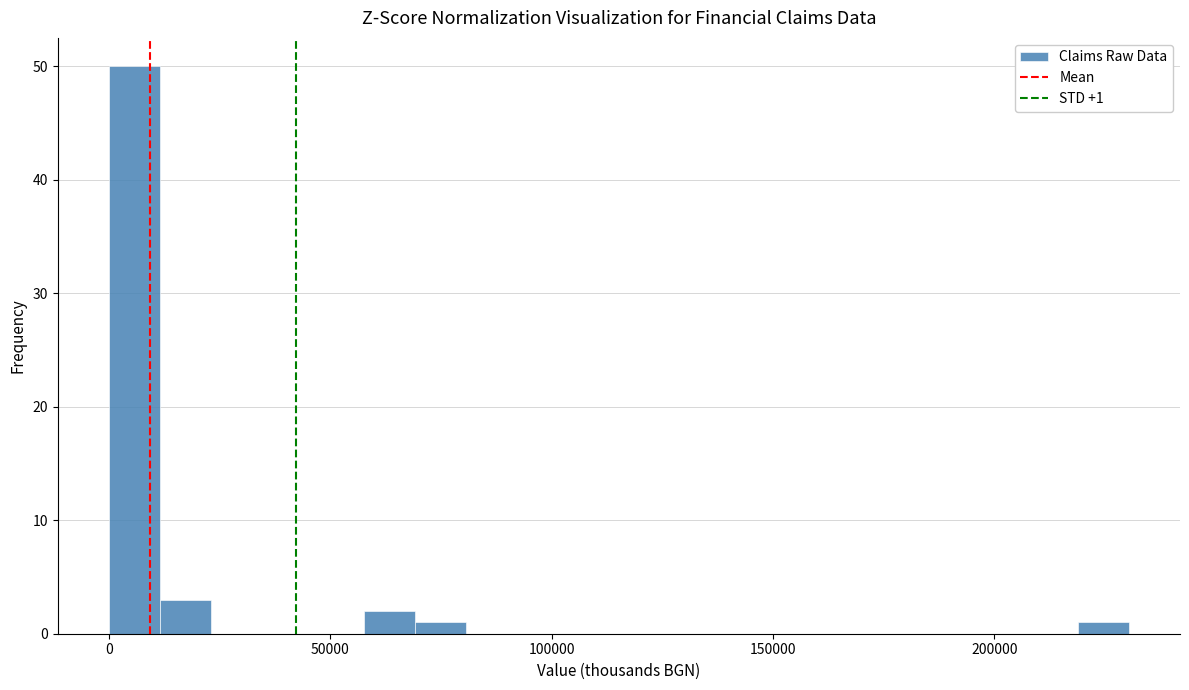

Around what value on the x-axis is the tallest bar? Give the approximate position of its centre, as read against the axis.

5000